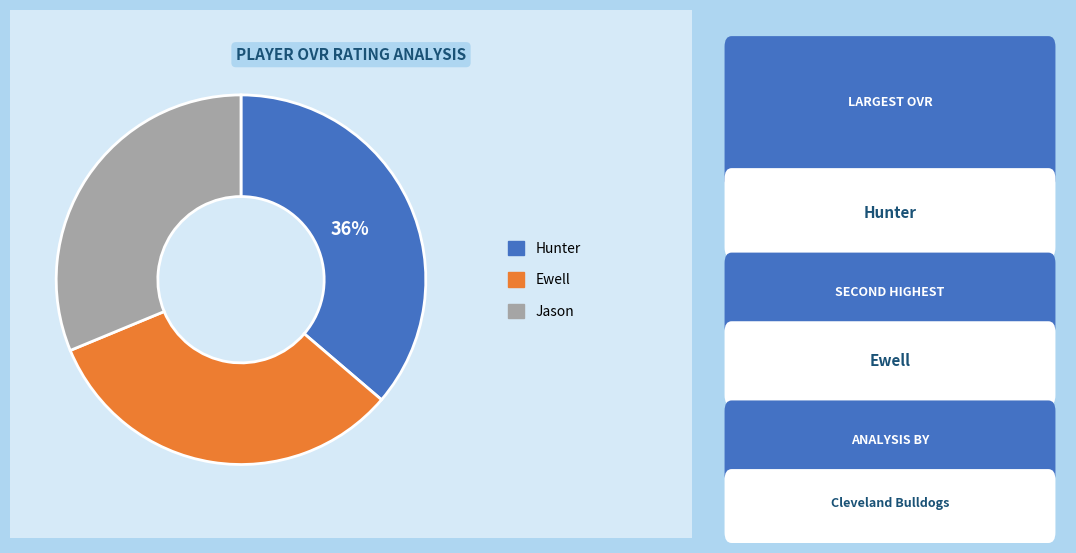

To the nearest percent, what is the difference between the largest and smallest slice percentages?

5%